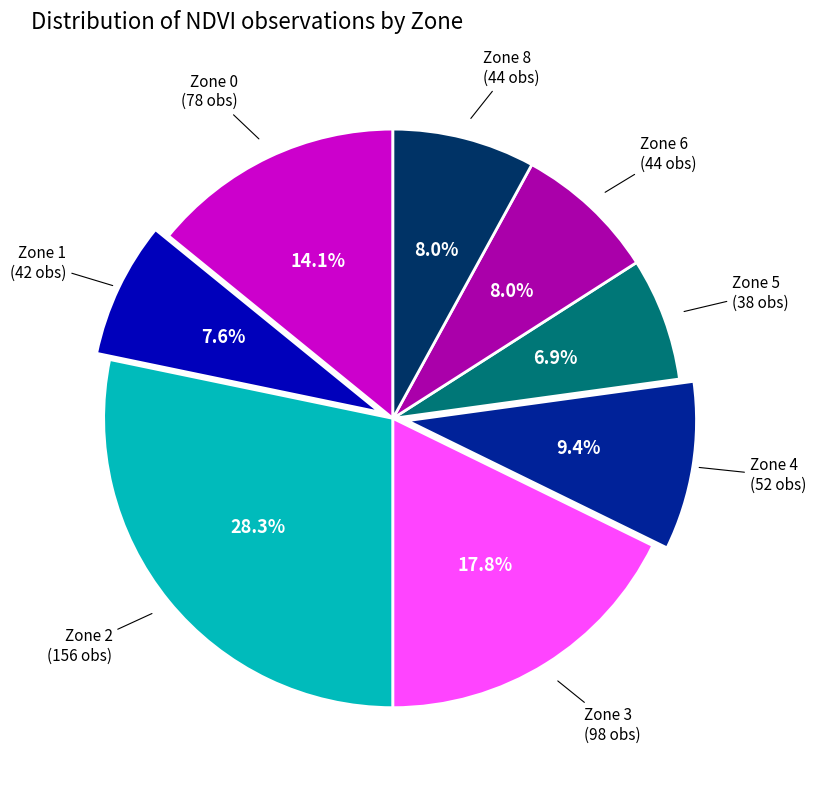

To the nearest percent, what is the difference between the largest and smallest slice percentages?

21%